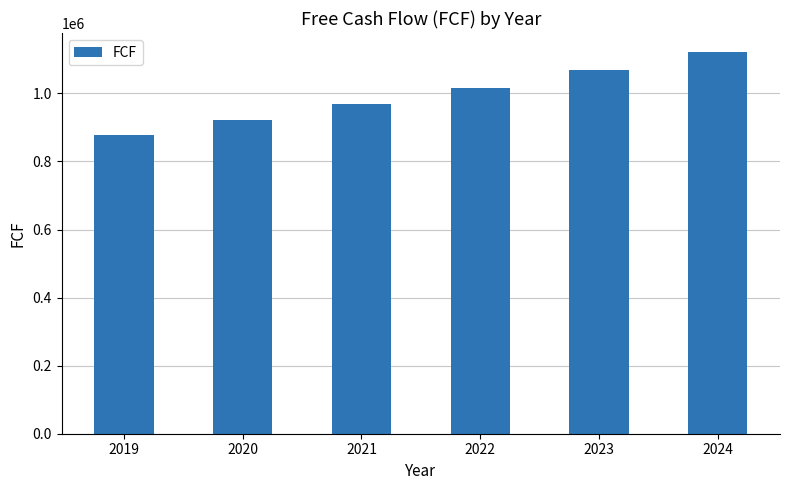

List the labels in order of value, smallest first.

2019, 2020, 2021, 2022, 2023, 2024